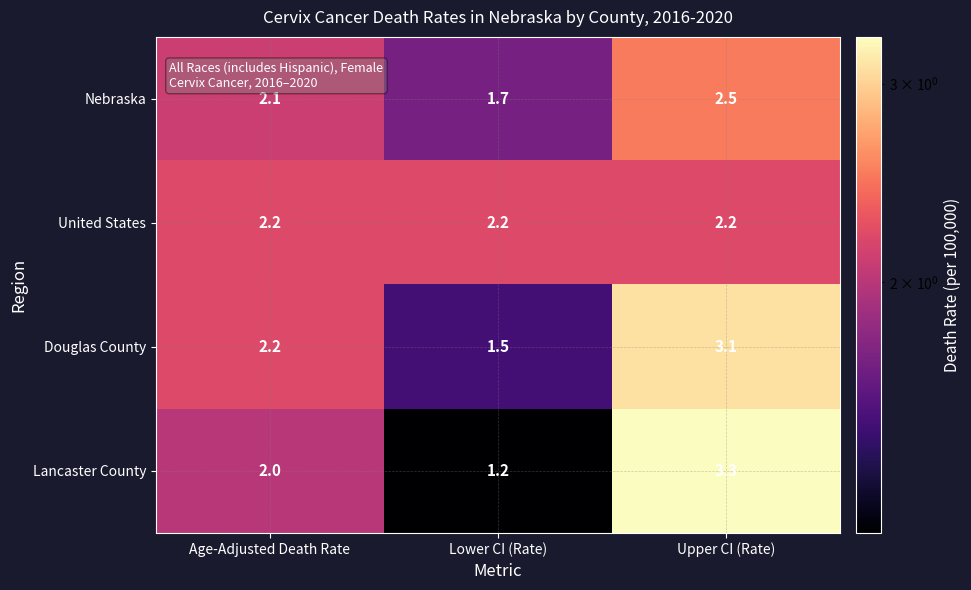

The value of Lancaster County at Age-Adjusted Death Rate is 1.2. True or false?

False